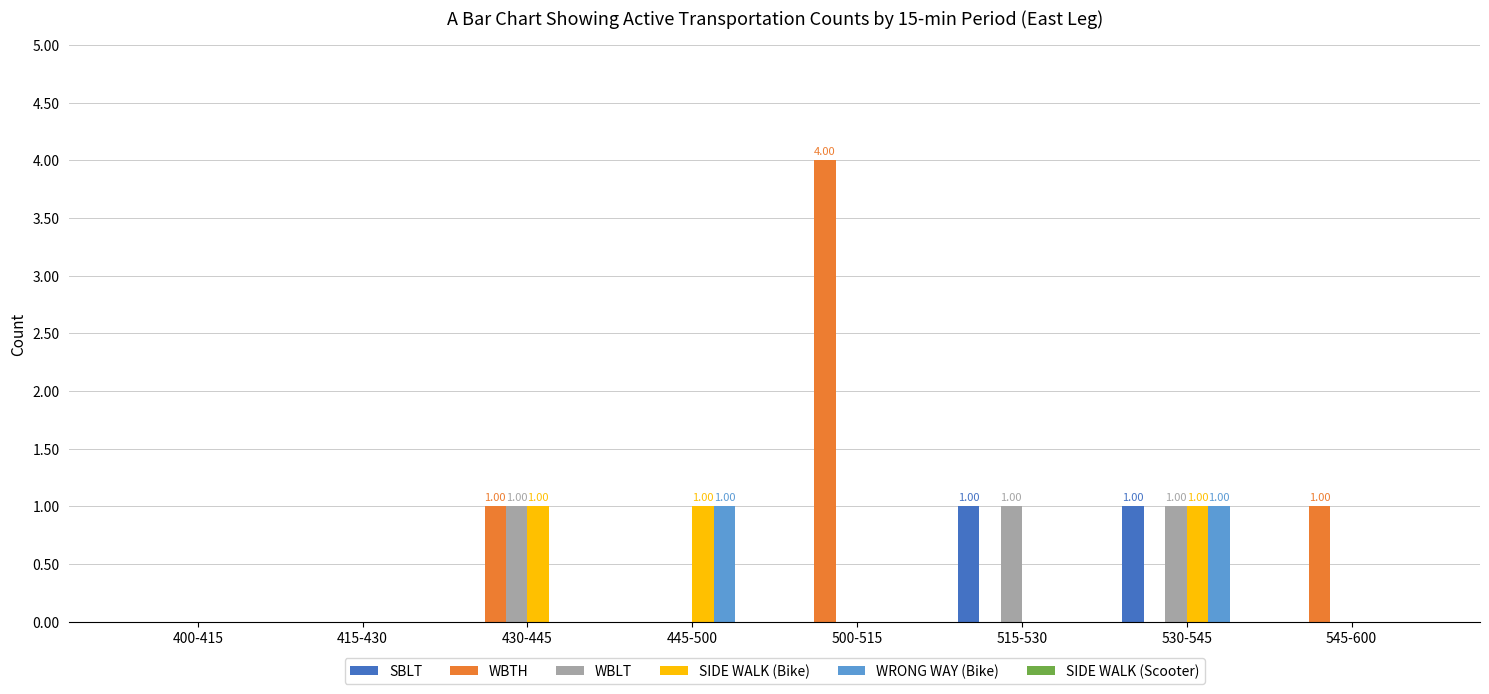

Is the value of WRONG WAY (Bike) at 415-430 greater than the value of WBTH at 500-515?

No